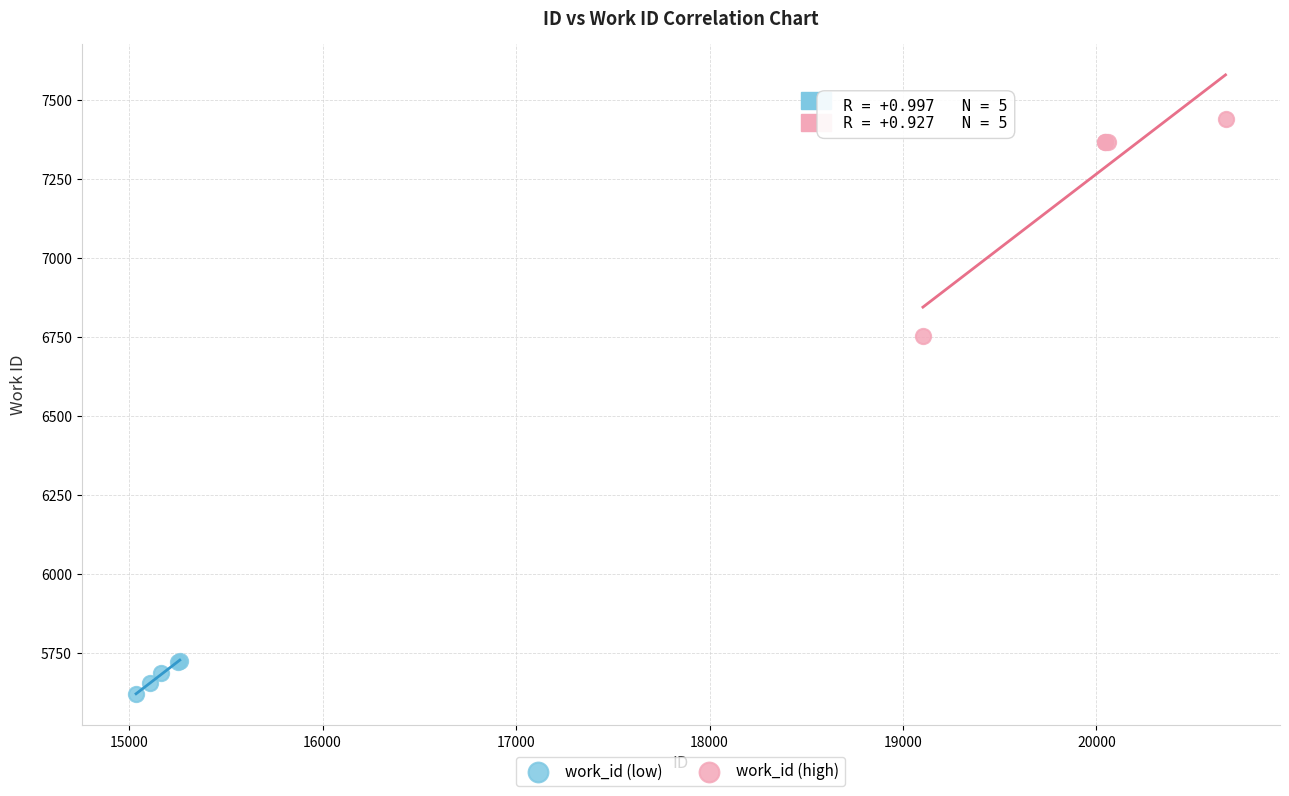

Which series contains the highest Y value?

work_id (high)